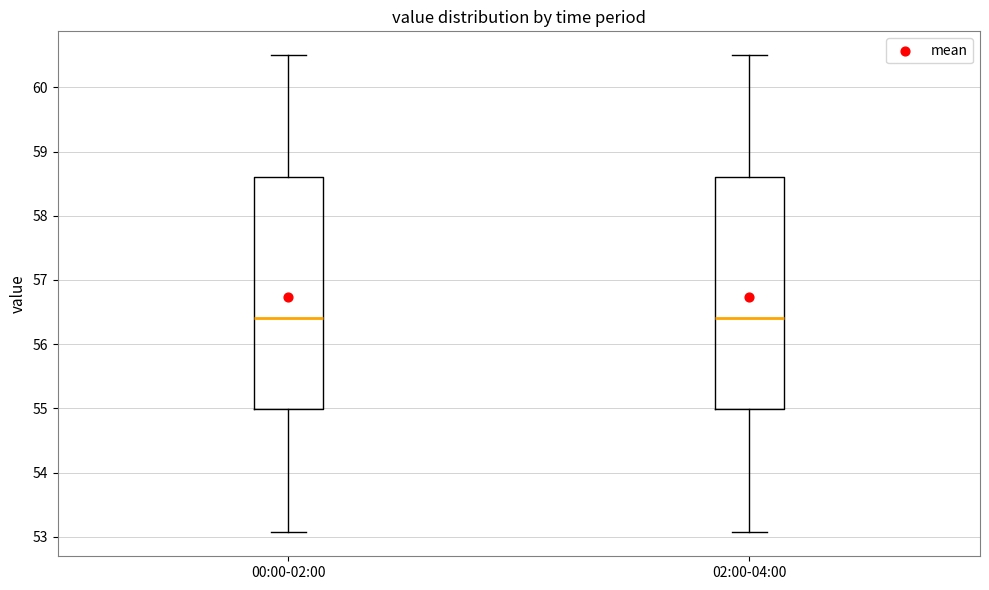

Reading left to right, transcribe this box plot: for each box, give where its median line is, the range the box spans, and where its two whiskers end, as read against the y-axis. The values are not printed on the chart, so give them approximately, as read against the axis.

00:00-02:00: median 56.4, box 55.0 to 58.6, whiskers 53.1 to 60.5
02:00-04:00: median 56.4, box 55.0 to 58.6, whiskers 53.1 to 60.5